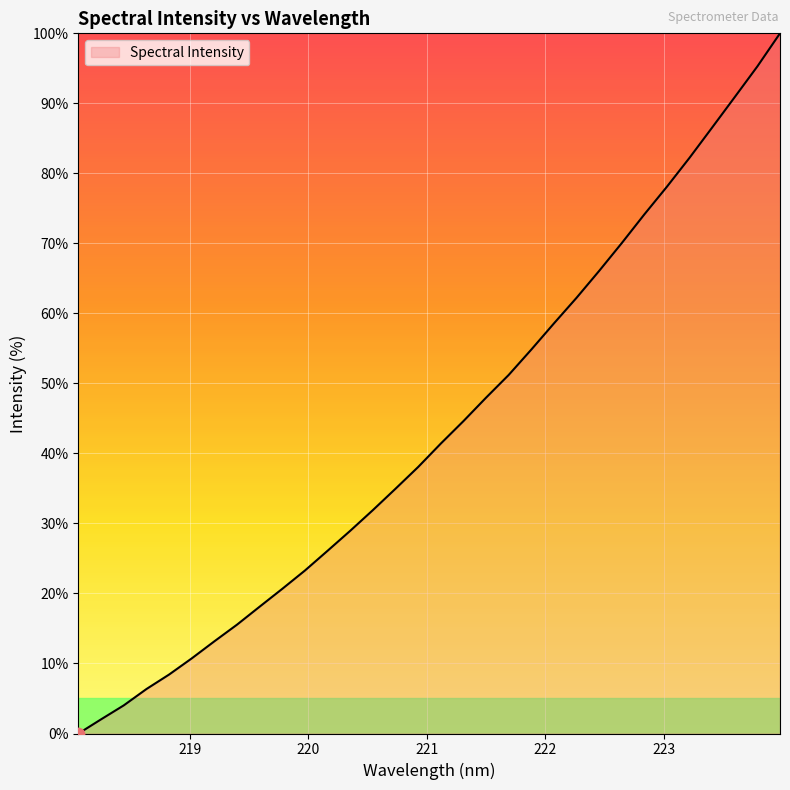

What is the greatest value displayed?

100.0